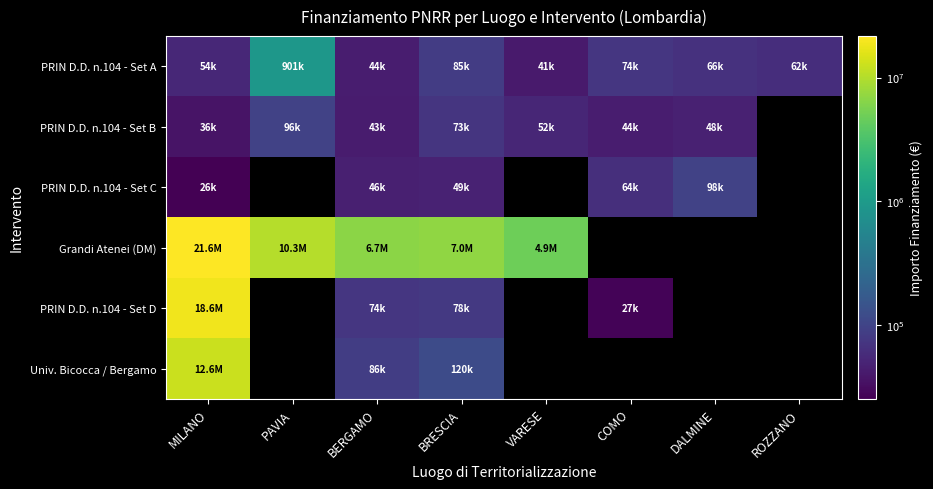

List the series in order of their peak value, lowest first.

PRIN D.D. n.104 - Set B, PRIN D.D. n.104 - Set C, PRIN D.D. n.104 - Set A, Univ. Bicocca / Bergamo, PRIN D.D. n.104 - Set D, Grandi Atenei (DM)